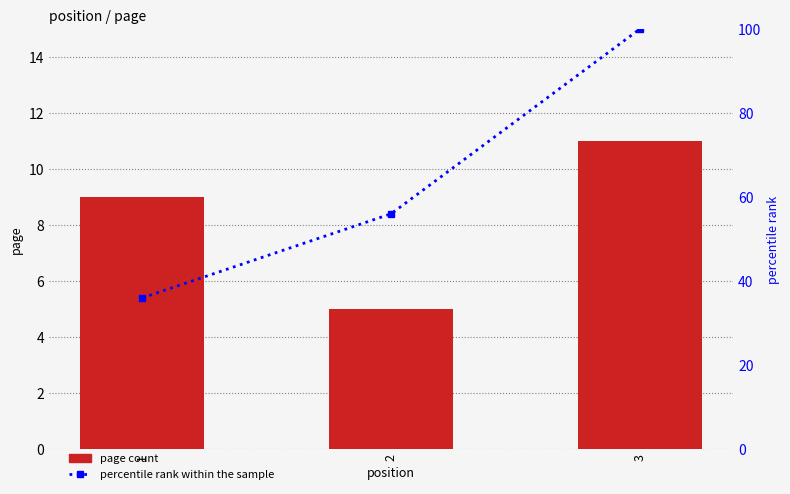

How many percentile rank within sample values are between 36 and 100?

3